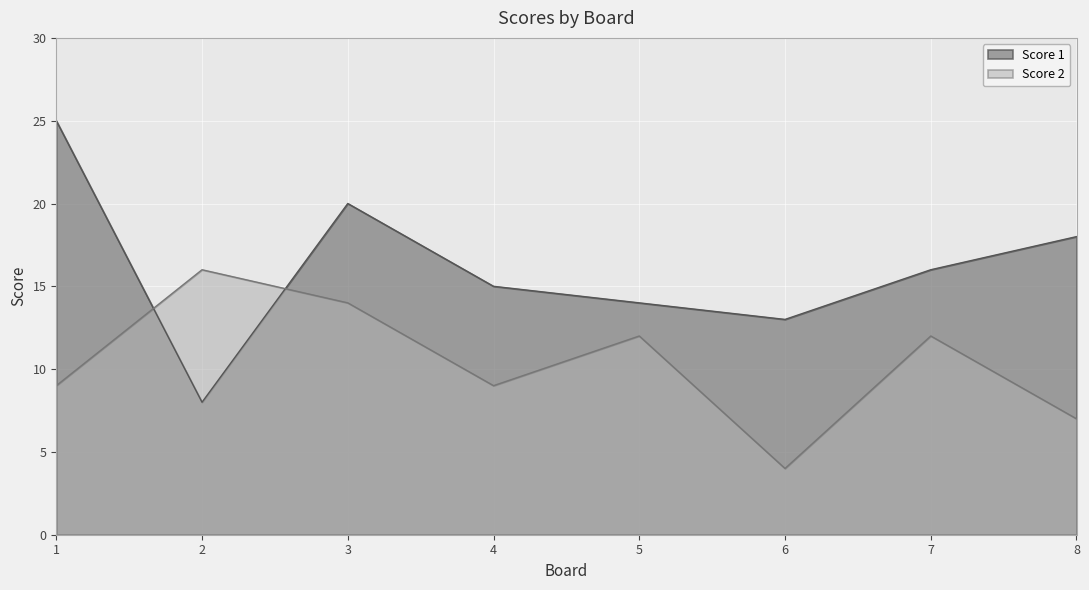

What is the smallest value displayed?

4